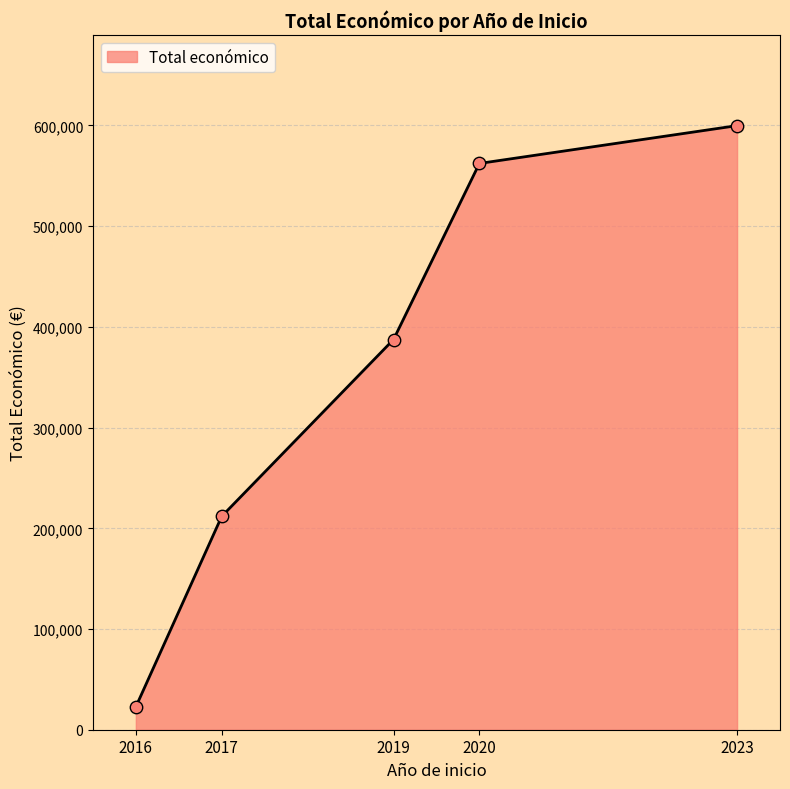

What is the change in value from 2016 to 2017?

+189153